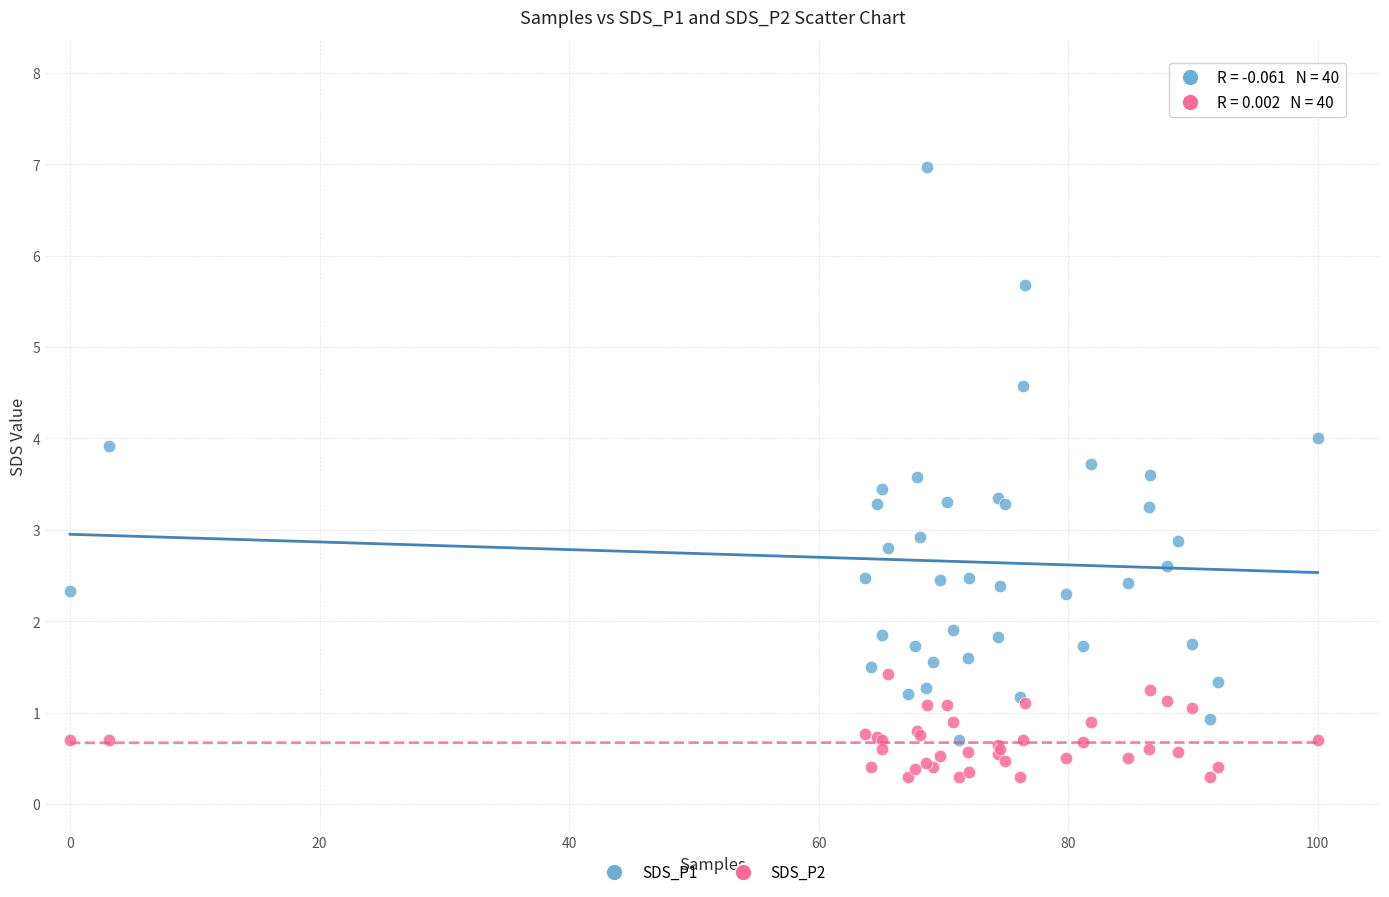

What are all the series names shown in the legend?

SDS_P1, SDS_P2